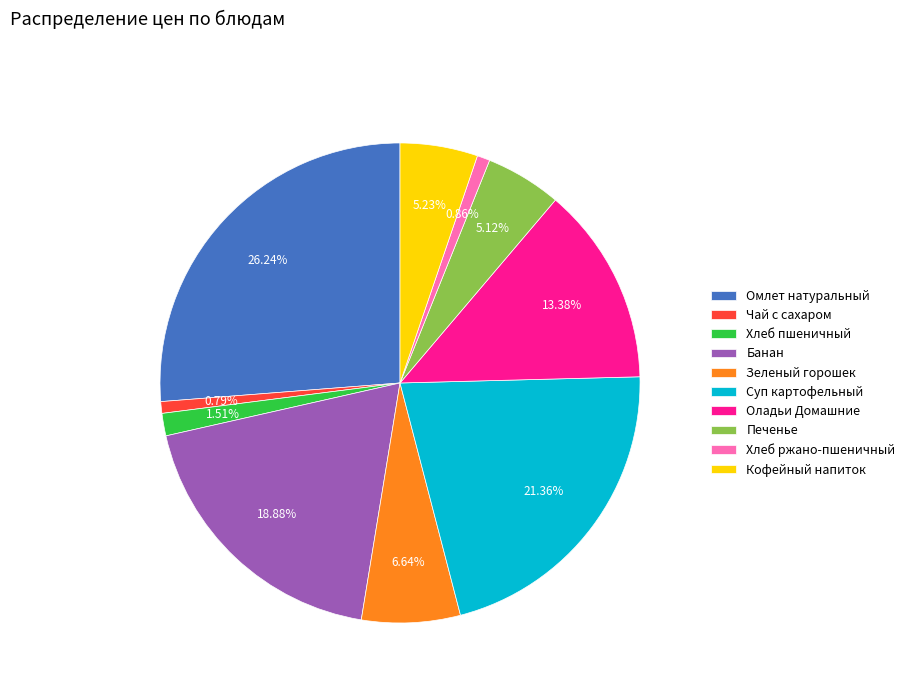

Count the number of slices in the pie.

10